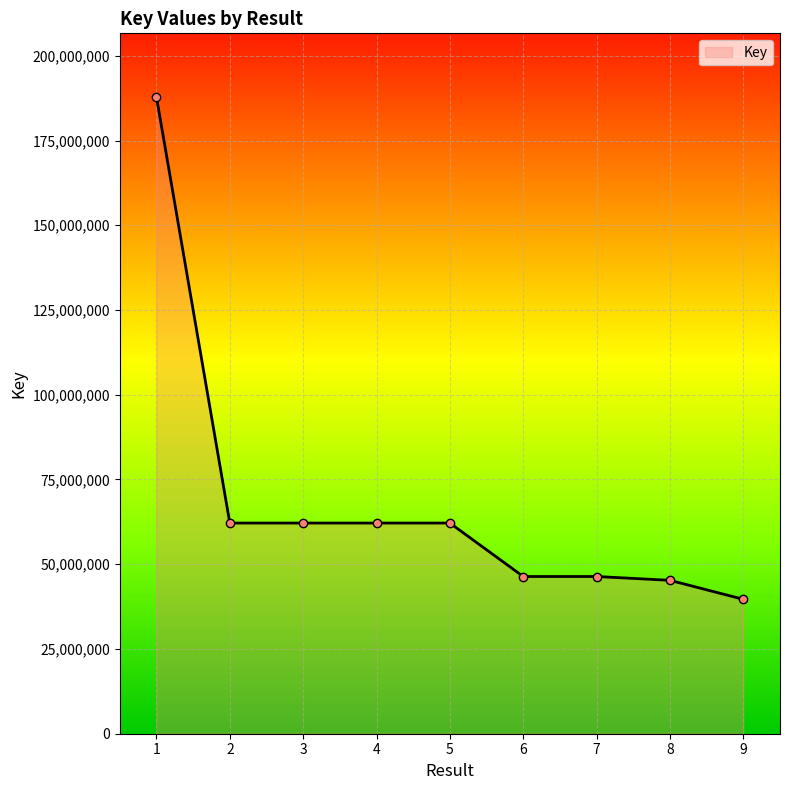

What is the average value?

68232438